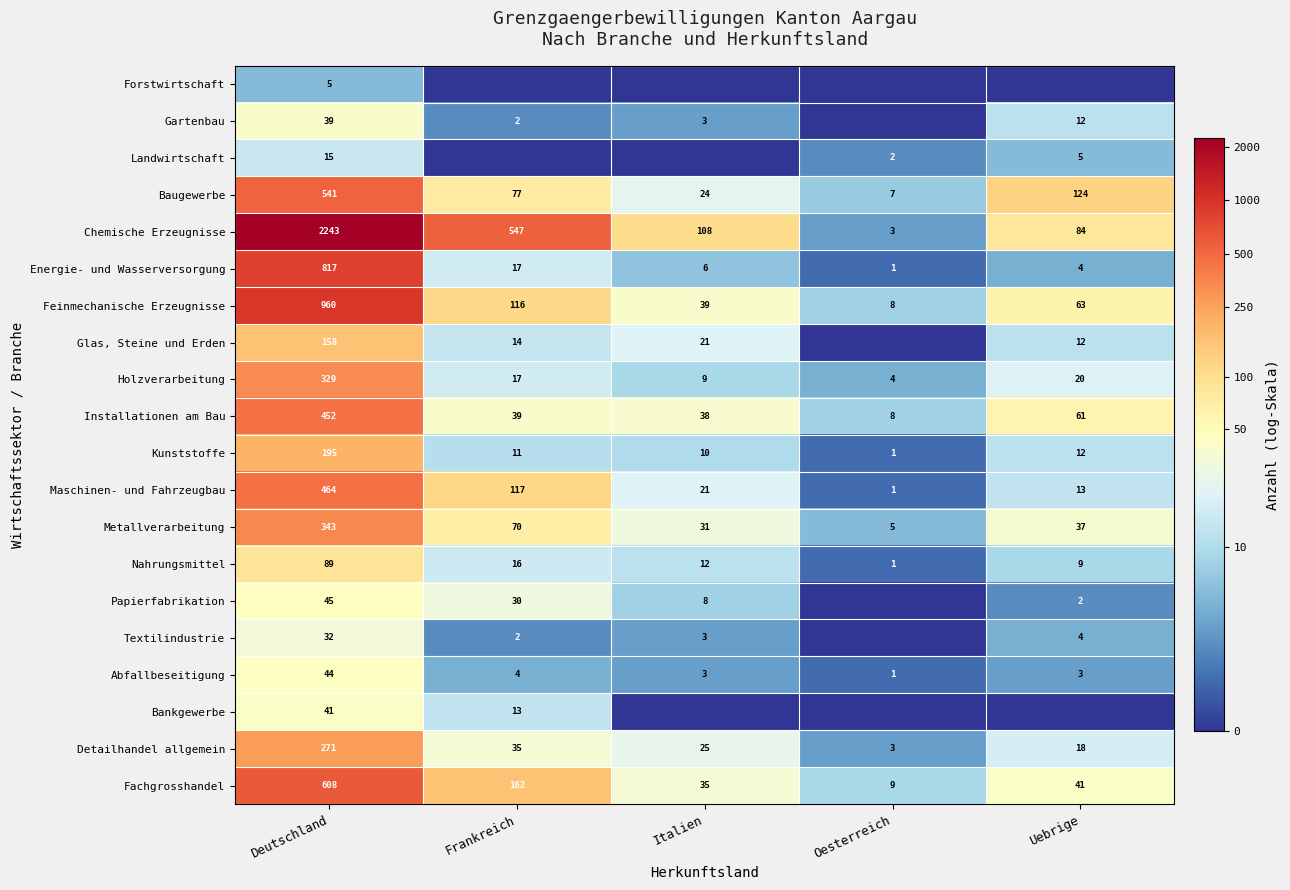

Where is Maschinen- und Fahrzeugbau nearest to the value 232?

Frankreich